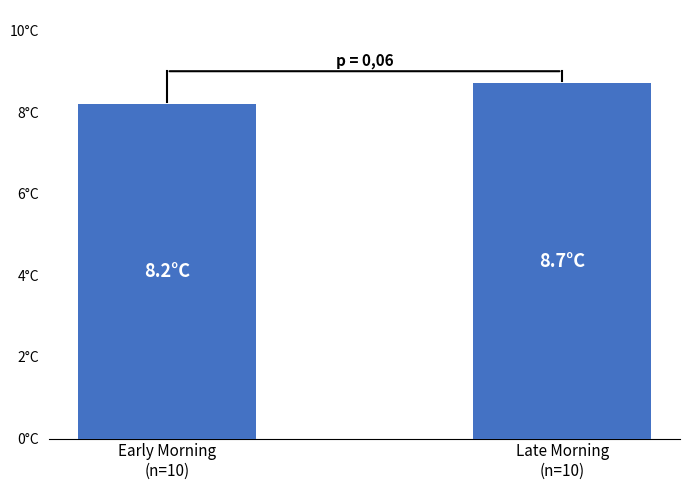

Between Late Morning
(n=10) and Early Morning
(n=10), which is larger?

Late Morning
(n=10)